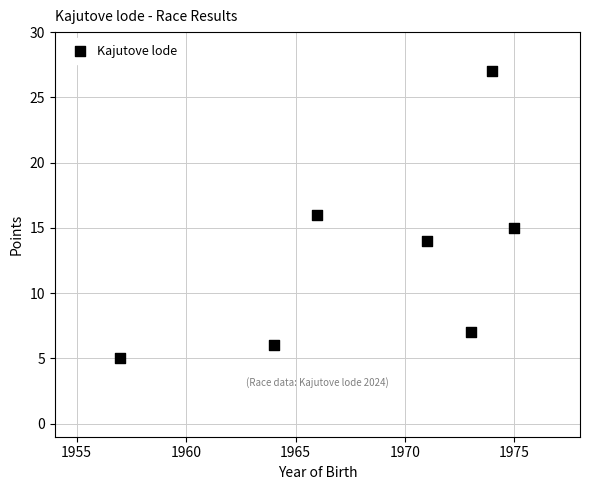

What is the range of Y values (max minus min)?

22